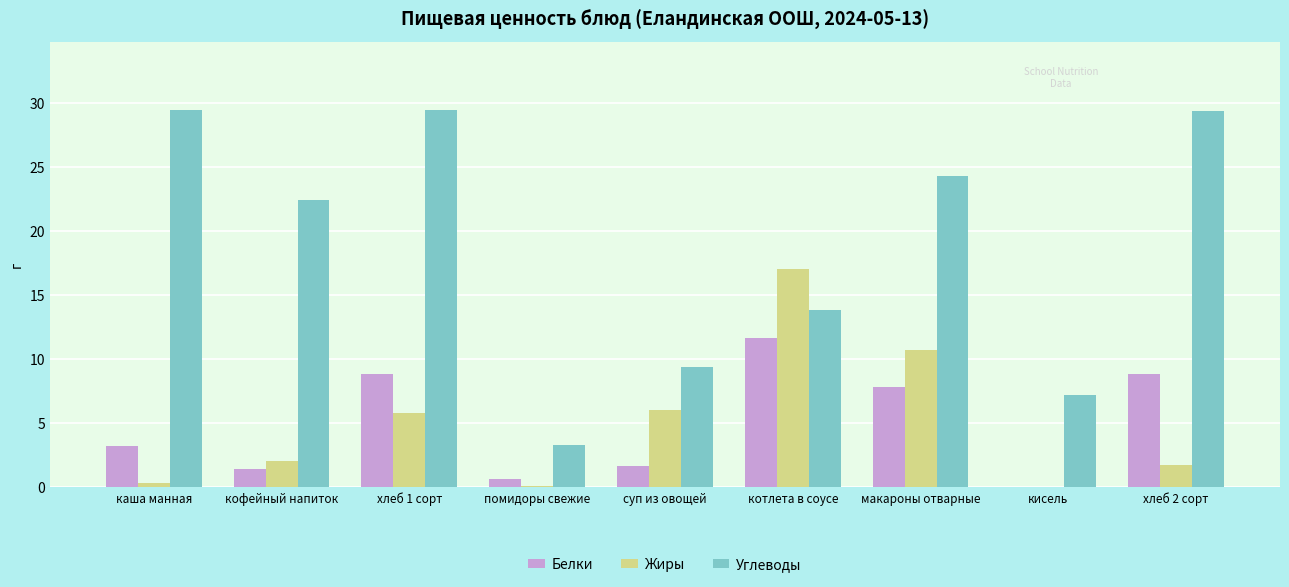

The Углеводы series shows 2.2 at суп из овощей. True or false?

False